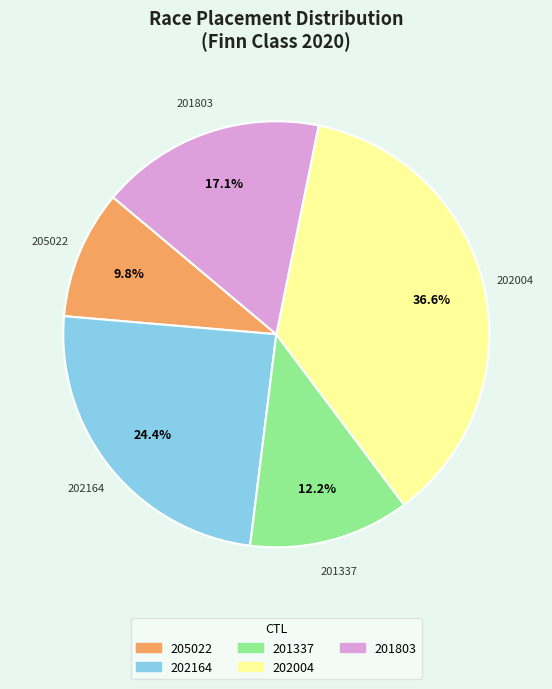

Approximately how many times larger is the value at 205022 compared to 201337?

0.8